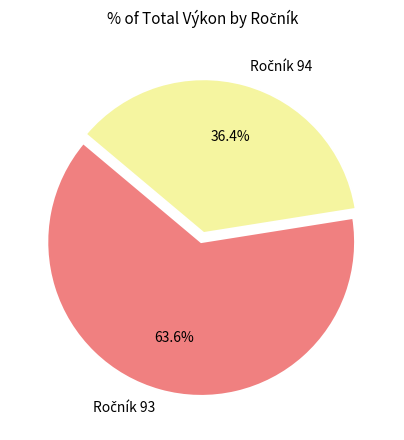

How many segments does this pie chart have?

2